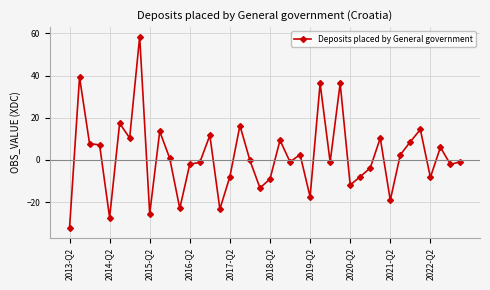

What is the difference between the maximum and minimum values?

90.9